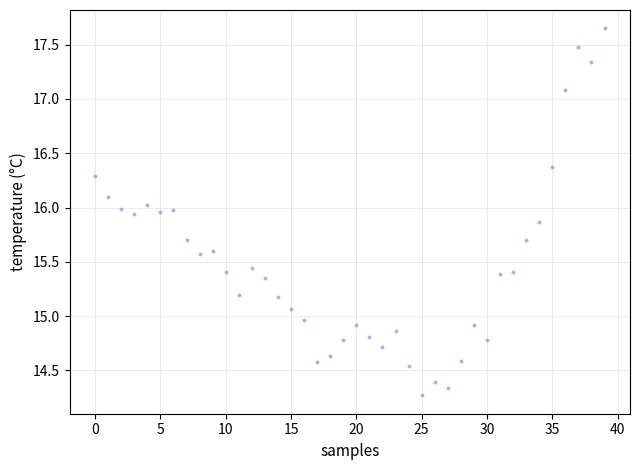

What is the range of Y values (max minus min)?

3.4